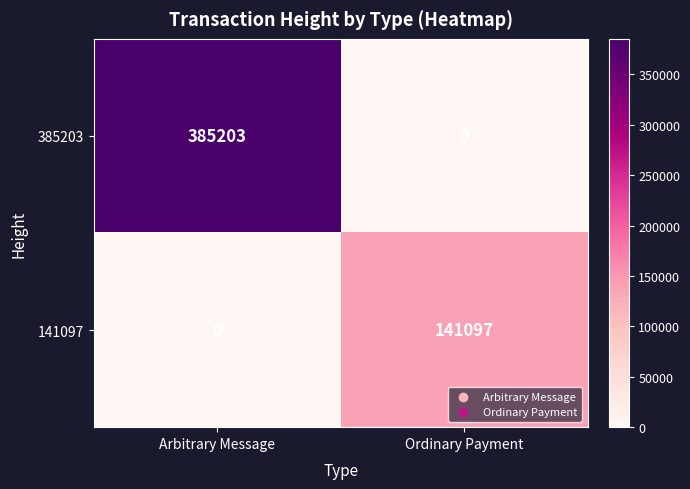

Rank the series at Ordinary Payment from highest to lowest value.

141097, 385203